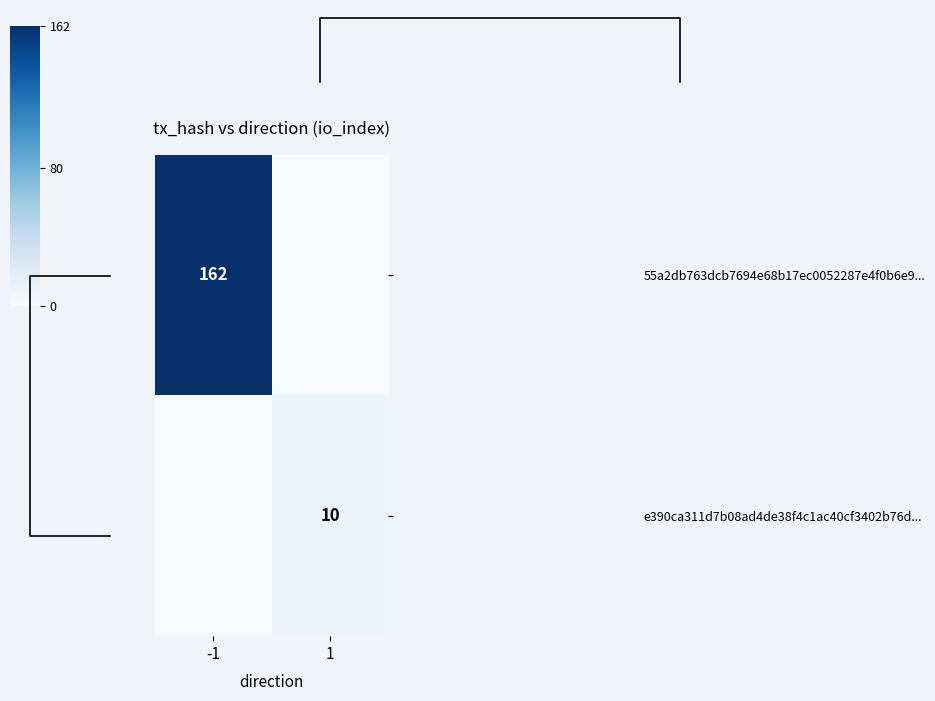

The value of 55a2db763dcb7694e68b17ec0052287e4f0b6e9... at -1 is 162. True or false?

True